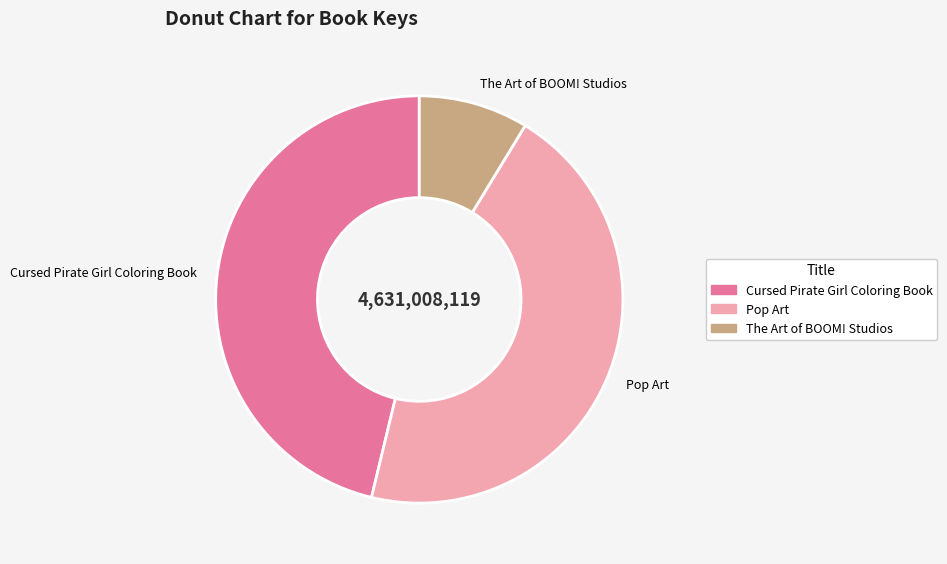

How many slices are in this pie chart?

3